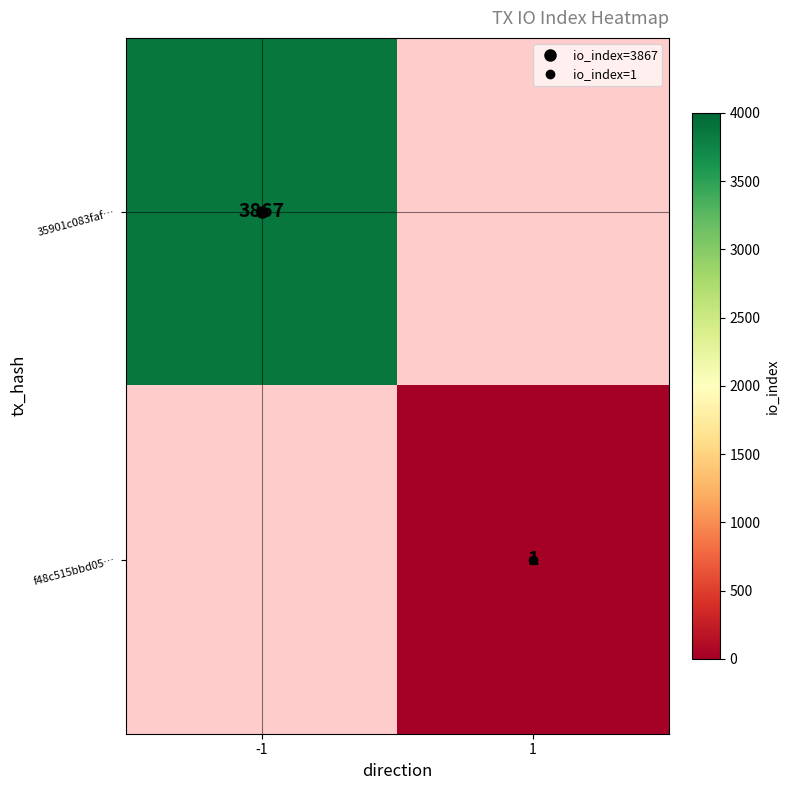

True or false: f48c515bbd05… has a value of 1.6 at 1.

False